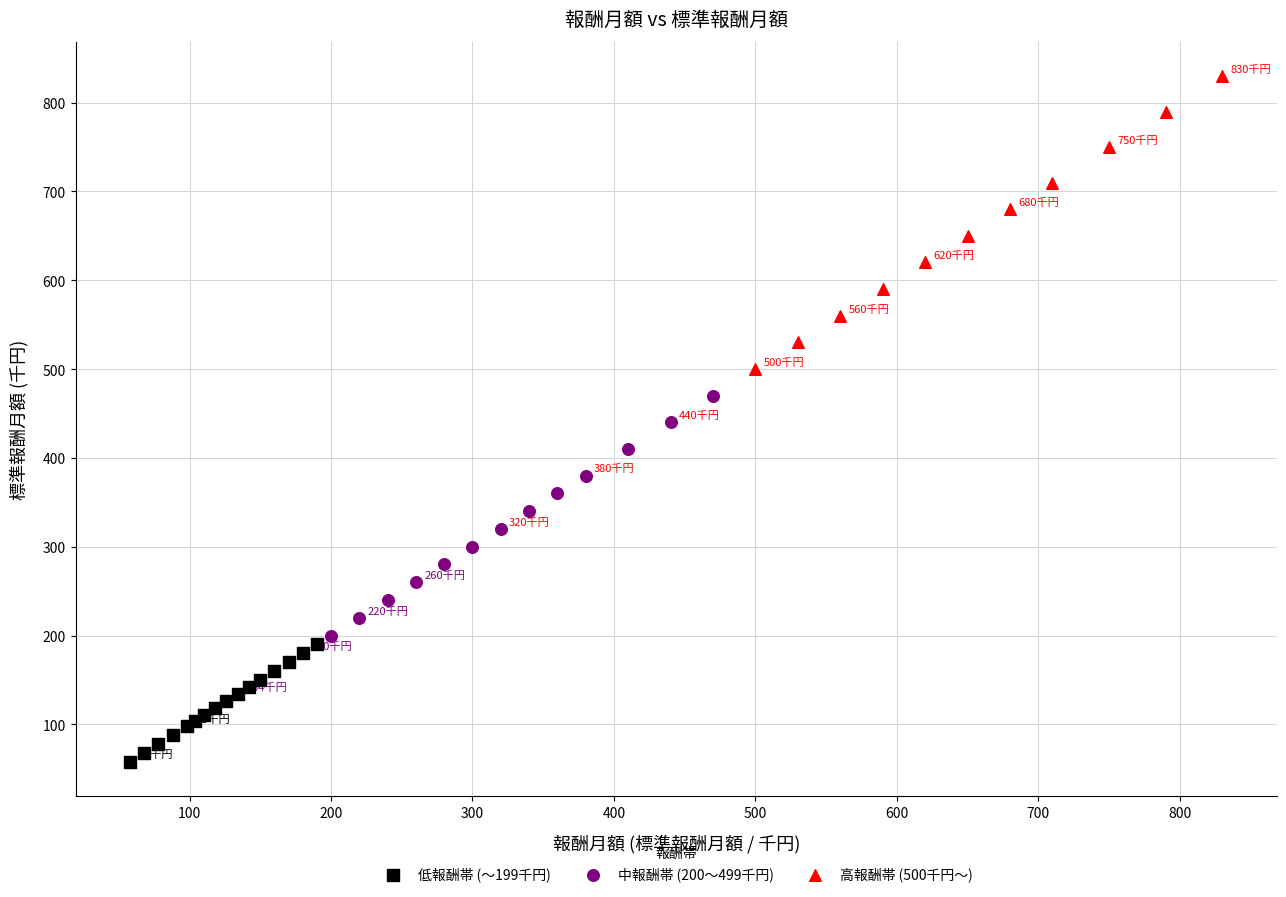

Which series contains the highest Y value?

高報酬帯 (500千円～)